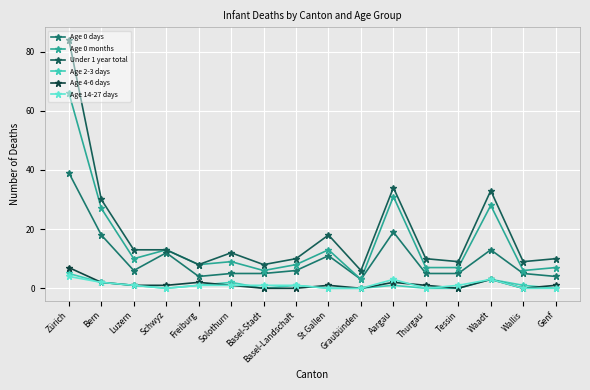

What is the label of the 9th point from the left?

St.Gallen